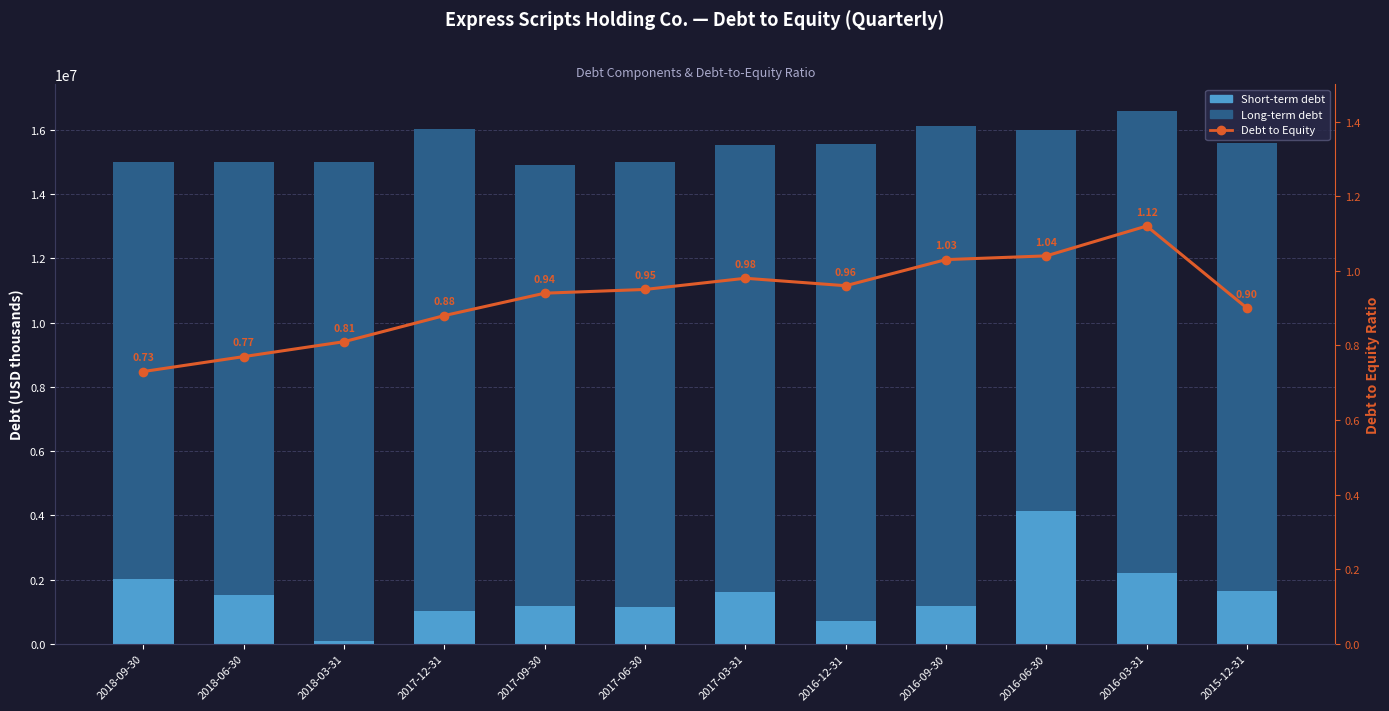

The value of Long-term debt at 2016-06-30 is 11842600.0. True or false?

True